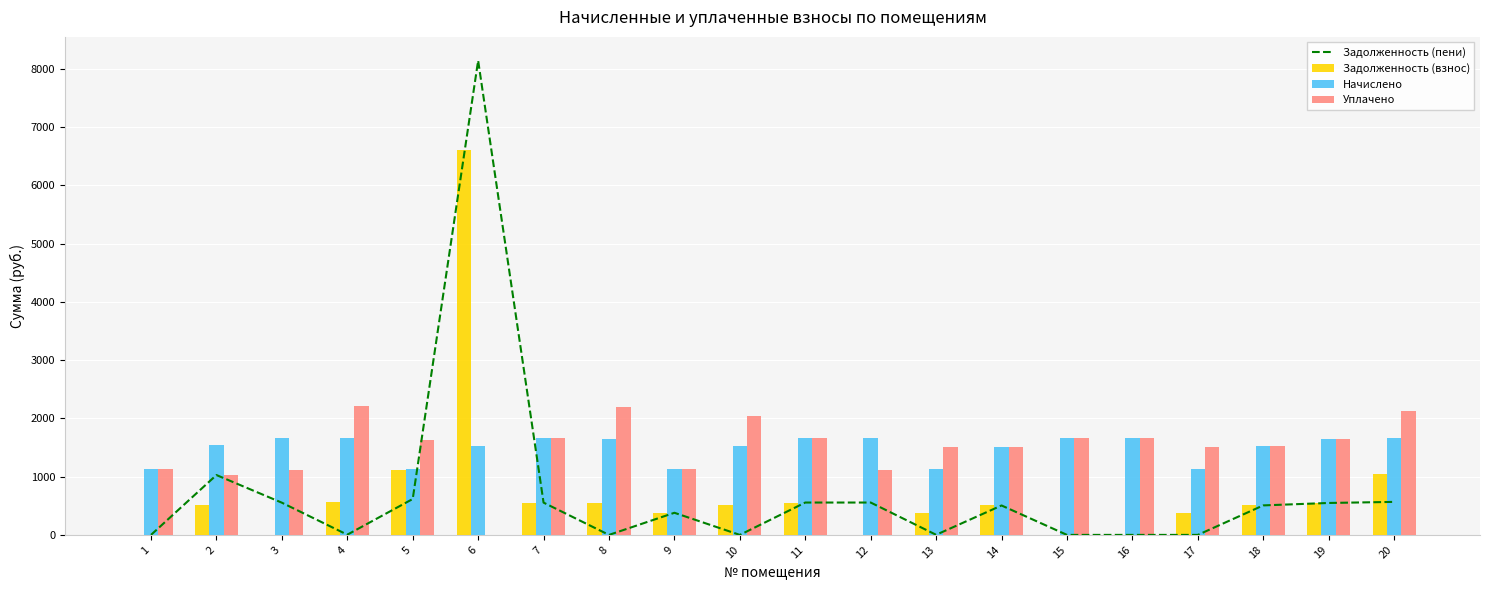

How many distinct data groups are displayed?

4